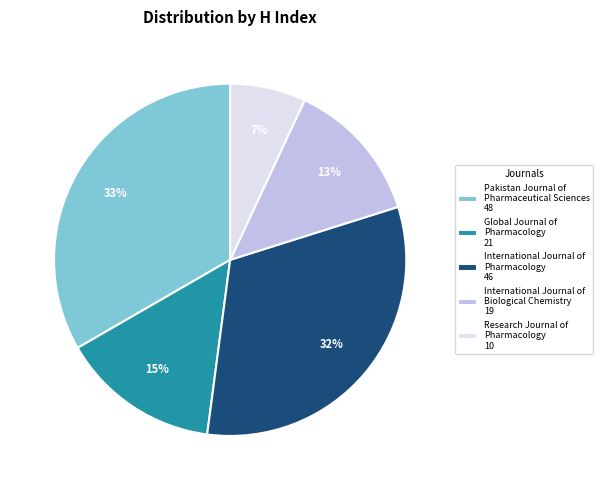

What is the smallest slice in the pie chart?

Research Journal of Pharmacology